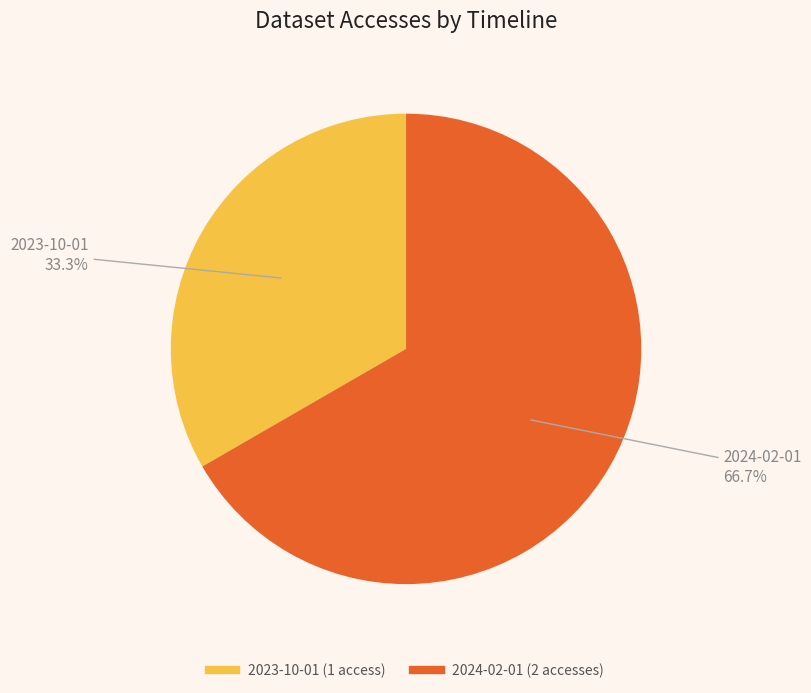

To the nearest percent, what is the average slice percentage?

50%